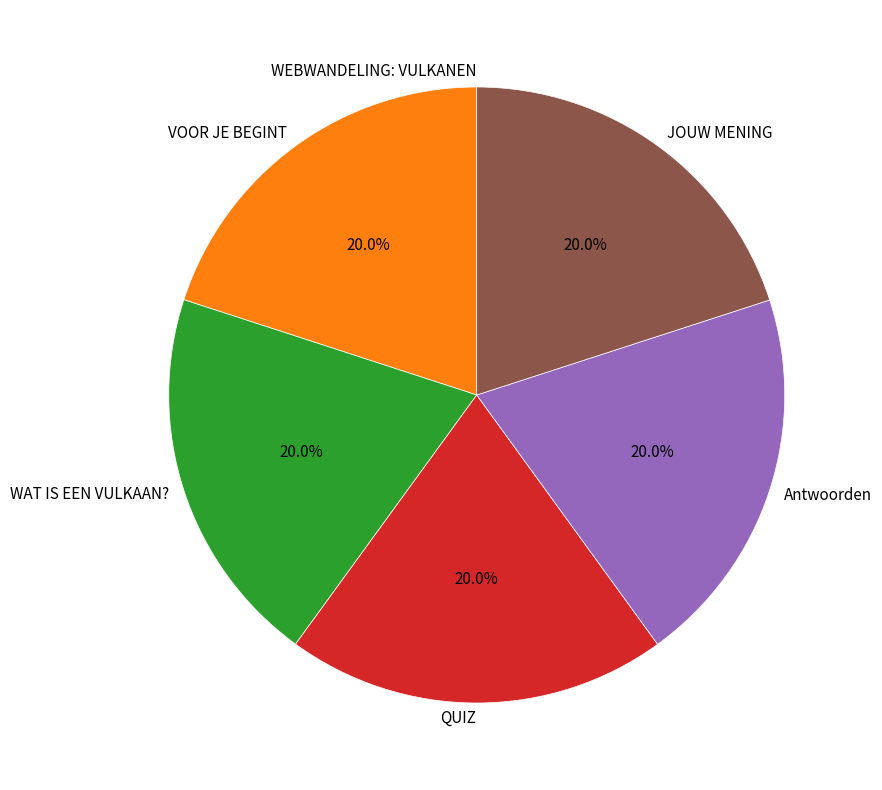

Approximately how many times larger is the value at VOOR JE BEGINT compared to WAT IS EEN VULKAAN??

1.0